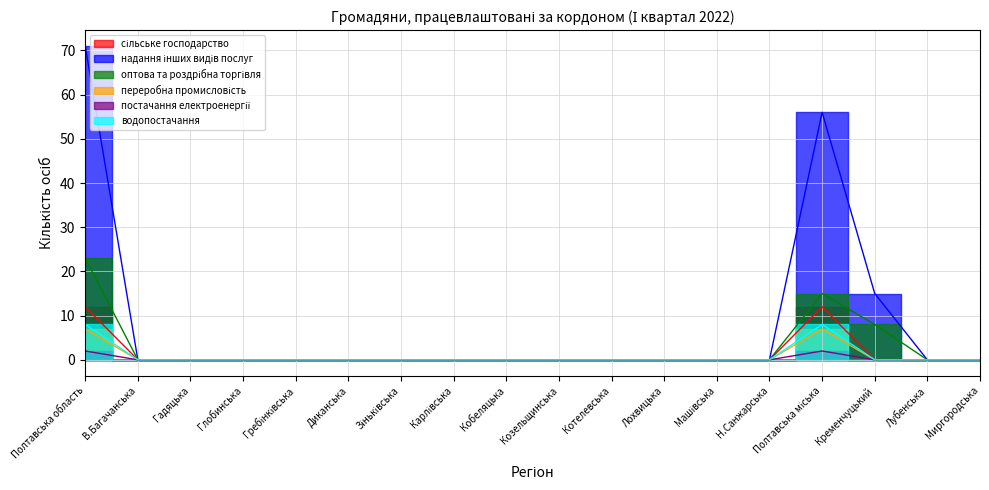

Which category has the lowest value in the оптова та роздрібна торгівля series?

В.Багачанська